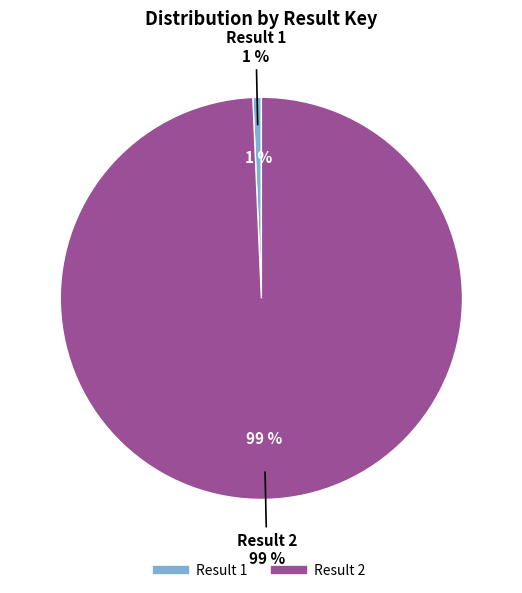

What percentage is the 1 slice, to the nearest percent?

1%